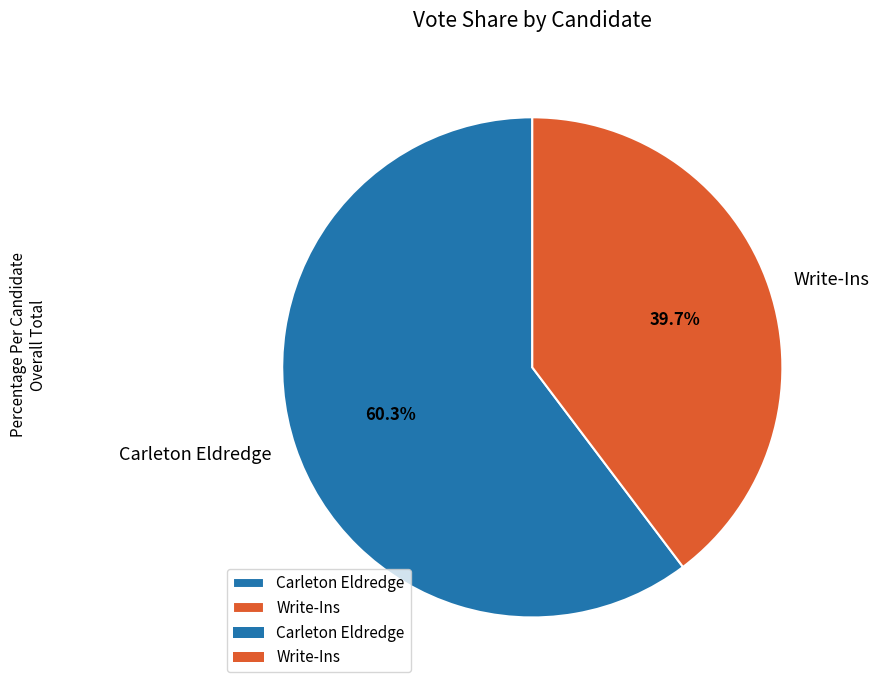

Which category has the smallest portion of the pie?

Write-Ins